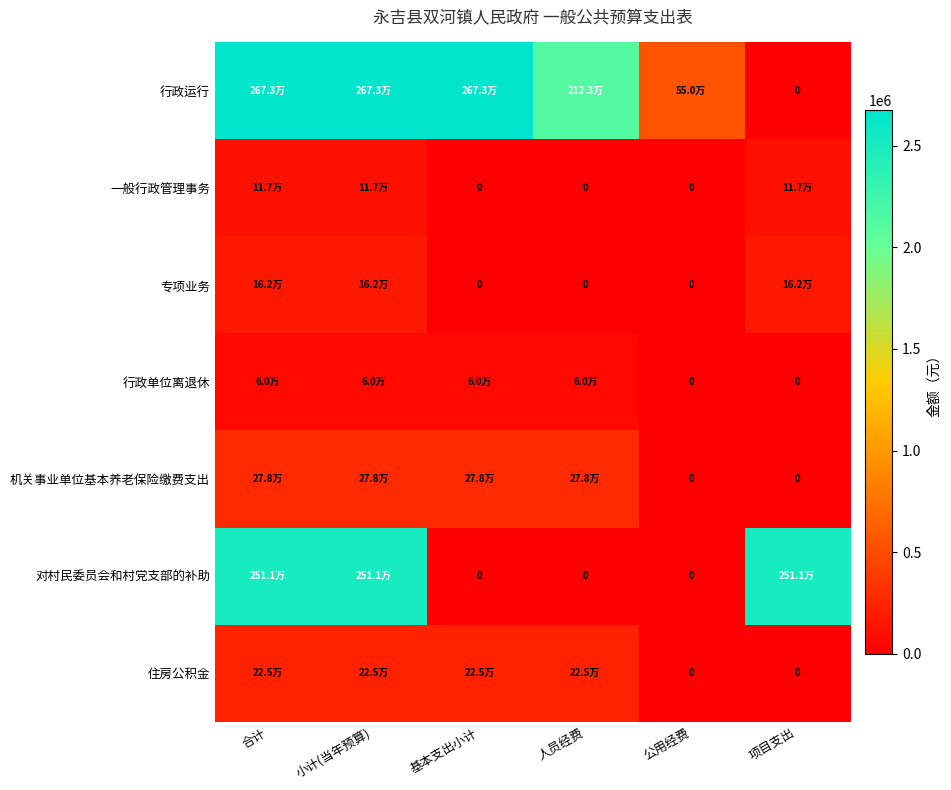

Where is 行政运行 nearest to the value 1336585?

公用经费